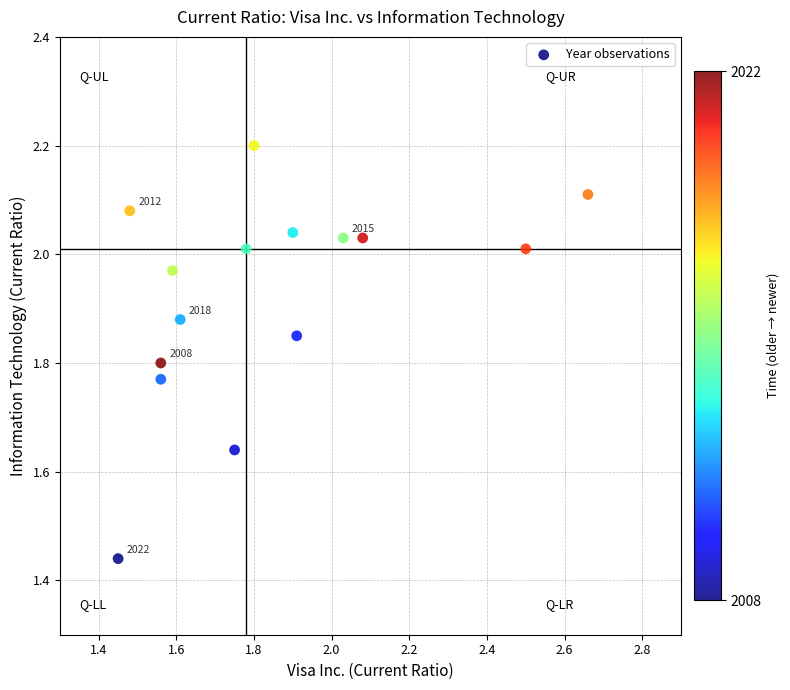

What is the range of Y values (max minus min)?

0.8